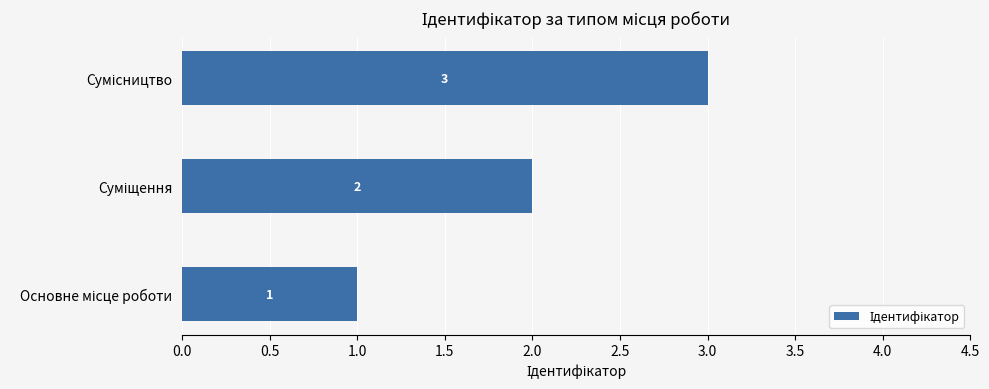

Count the number of data series in this chart.

1